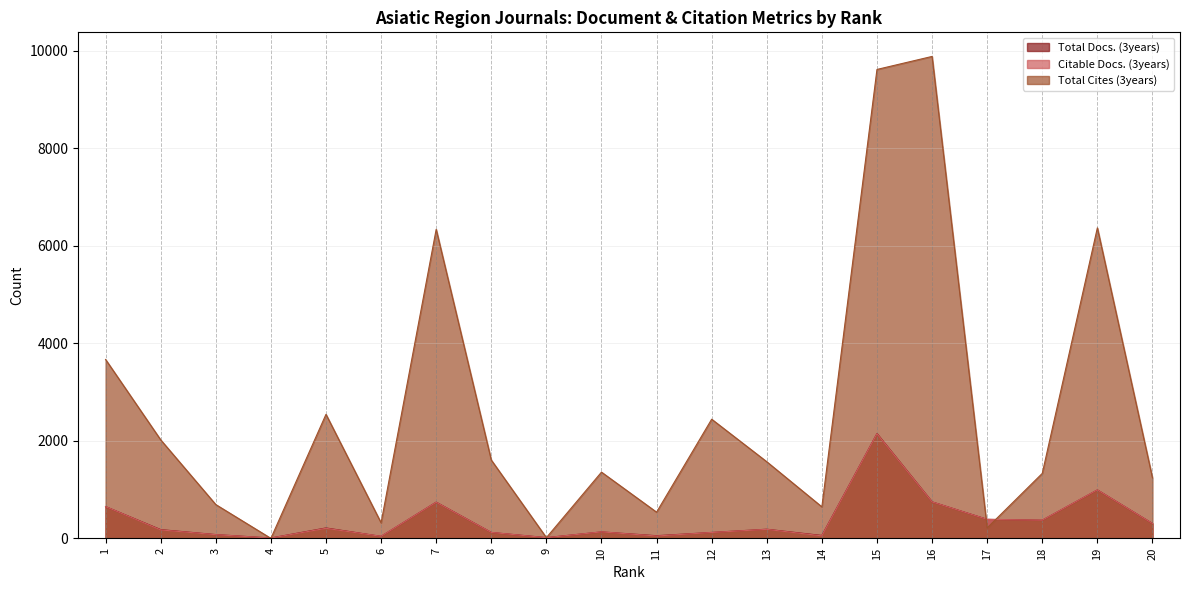

True or false: Total Docs. (3years) and Citable Docs. (3years) intersect in this chart.

False